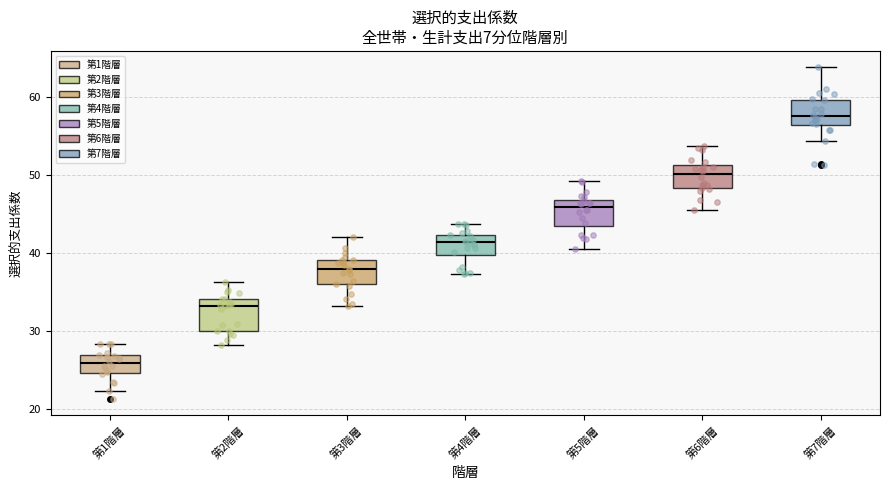

Reading left to right, read every box against the y-axis: the position of its median line, the range the box covers, and the ends of its whiskers. The values are not printed on the chart, so give them approximately, as read against the axis.

第1階層: median 26, box 25 to 27, whiskers 22 to 28
第2階層: median 33, box 30 to 34, whiskers 28 to 36
第3階層: median 38, box 36 to 39, whiskers 33 to 42
第4階層: median 41, box 40 to 42, whiskers 37 to 44
第5階層: median 46, box 44 to 47, whiskers 41 to 49
第6階層: median 50, box 48 to 51, whiskers 46 to 54
第7階層: median 58, box 56 to 60, whiskers 54 to 64